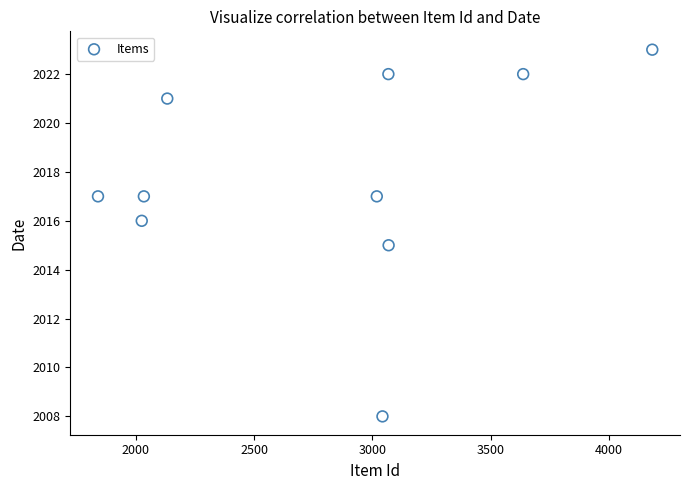

What is the range of X values (max minus min)?

2344